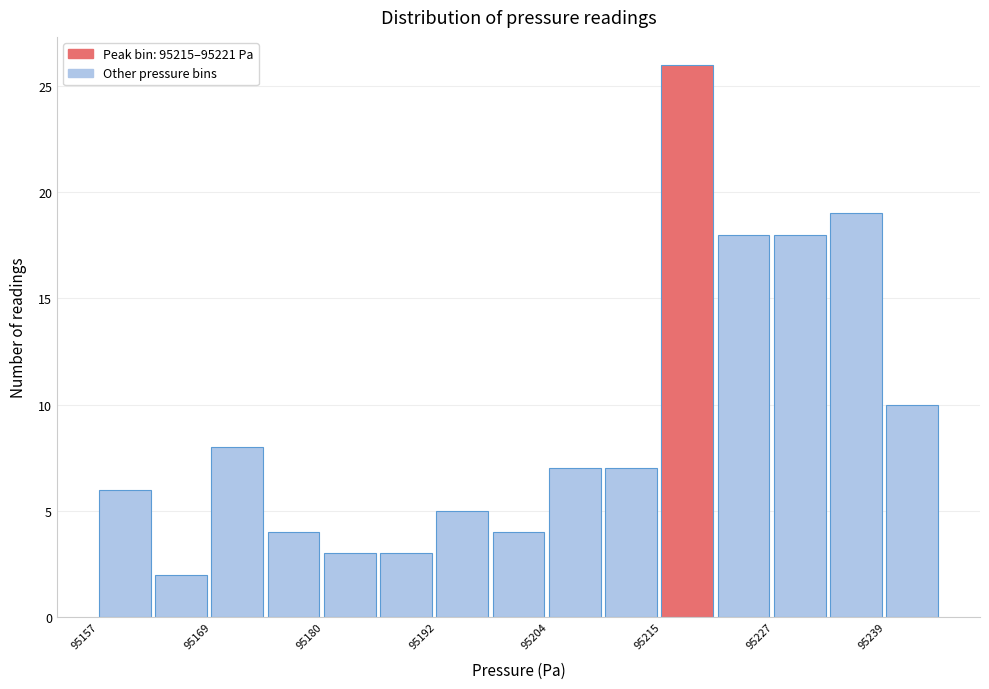

Around what value on the x-axis is the tallest bar? Give the approximate position of its centre, as read against the axis.

95218